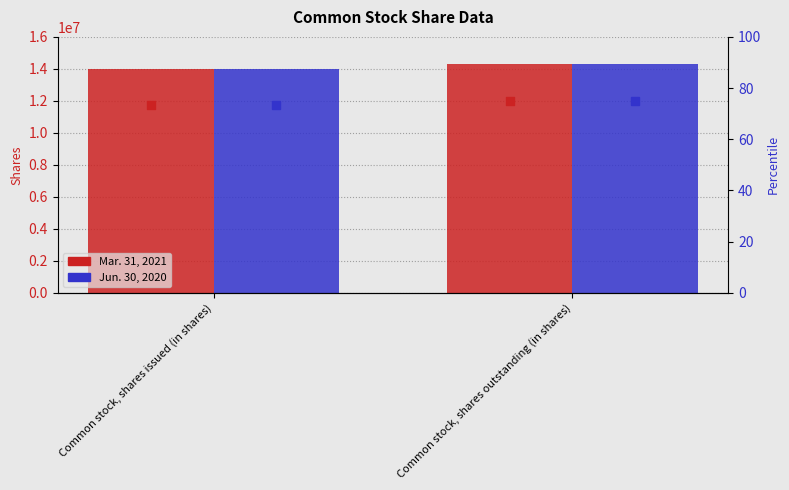

What is the total value across all series at Common stock, shares issued (in shares)?

27978000